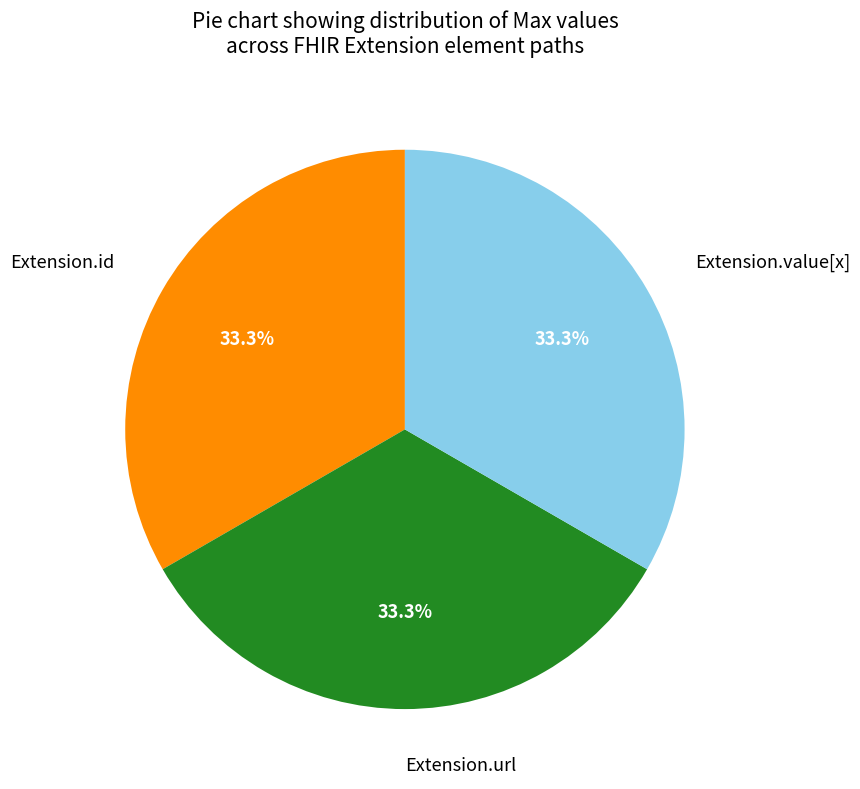

Is there a majority slice in this chart?

No